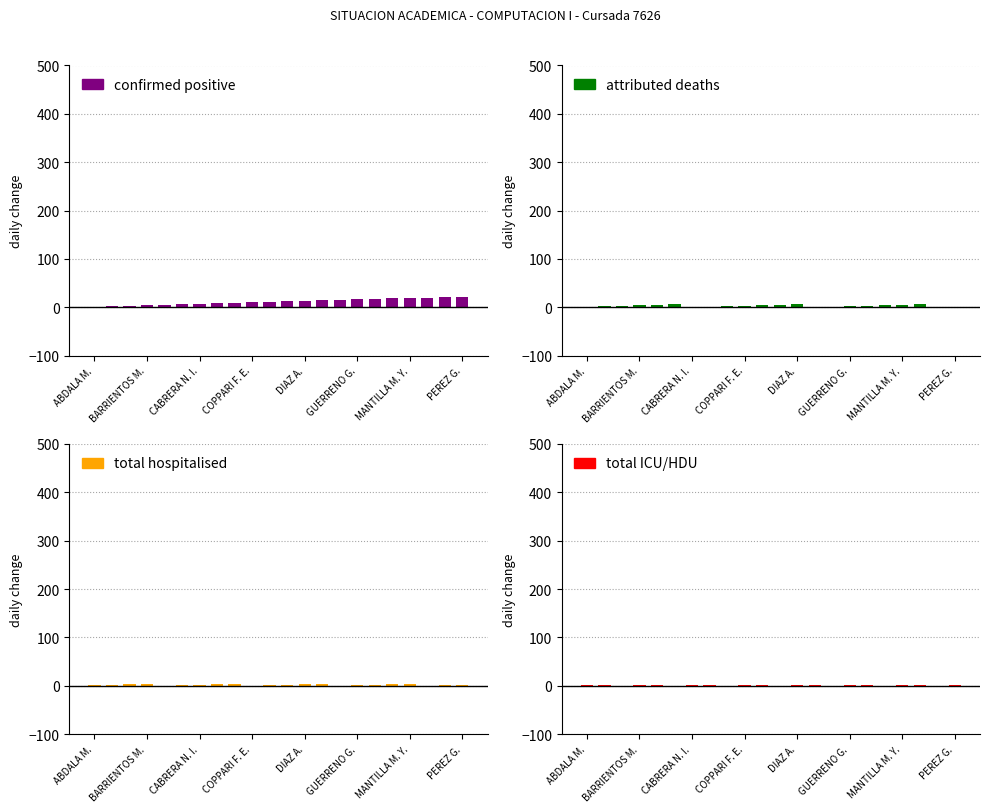

Are the bars horizontal?

No